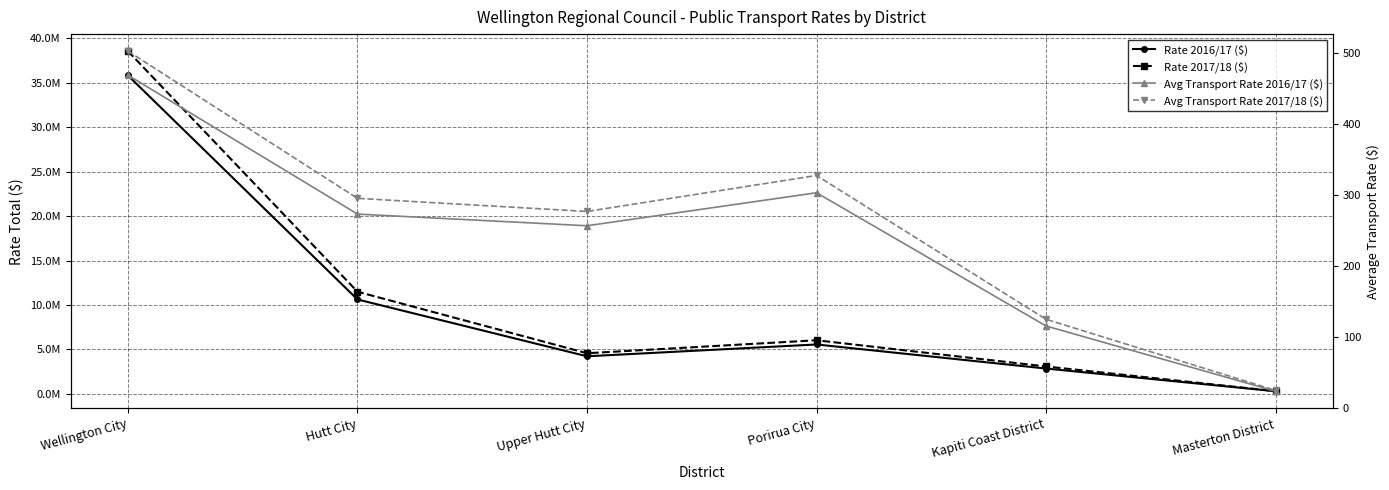

Rank the series by their maximum value, from highest to lowest.

Rate 2017/18 ($), Rate 2016/17 ($), Avg Transport Rate 2017/18 ($), Avg Transport Rate 2016/17 ($)